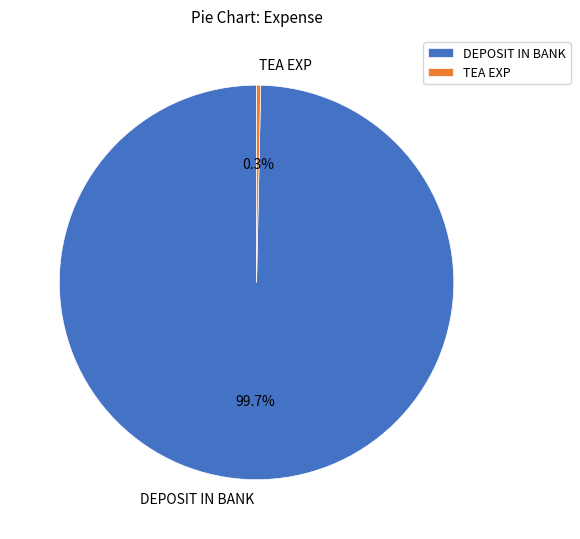

Is it true that TEA EXP is 0% of the pie?

True